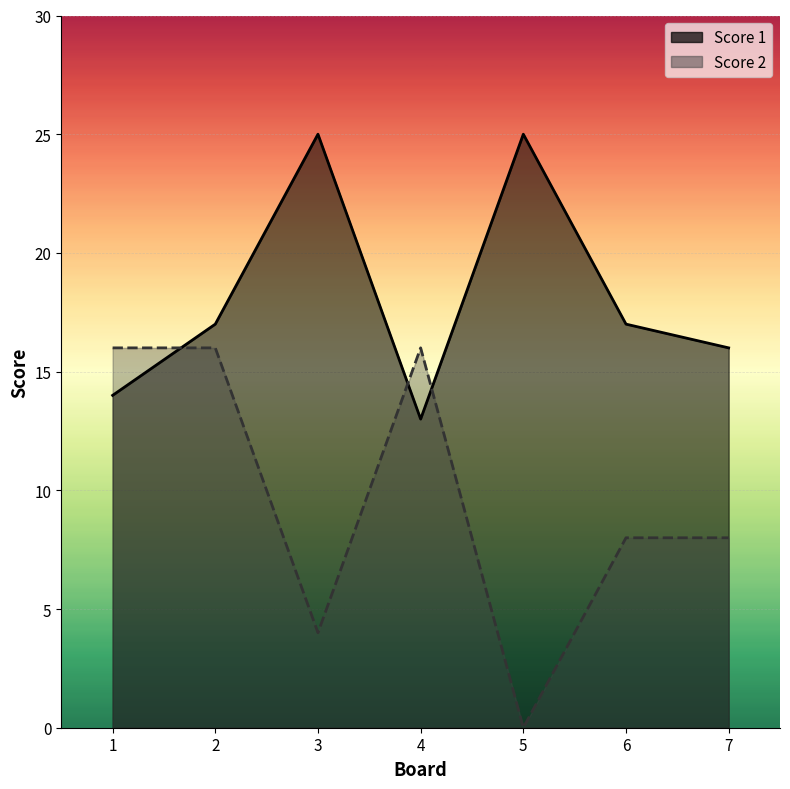

What is the value of the Score 1 point at the 1st from the left?

14